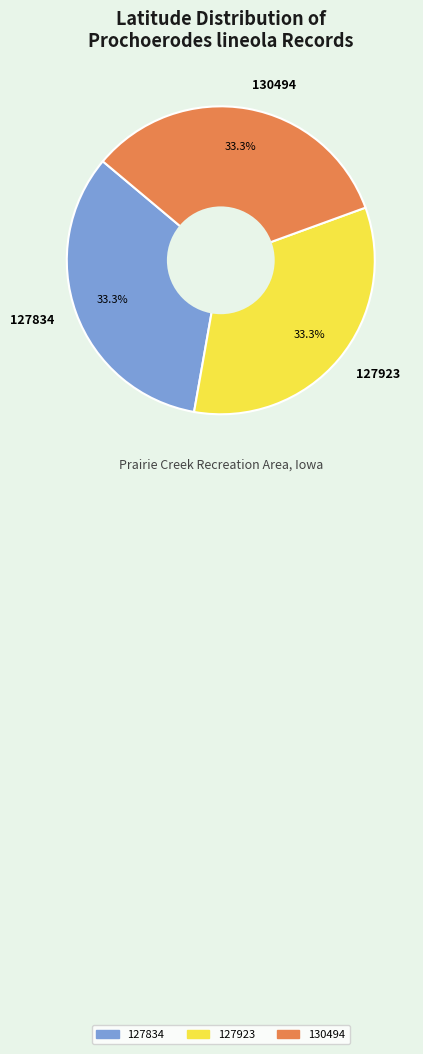

How many slices are in this pie chart?

3